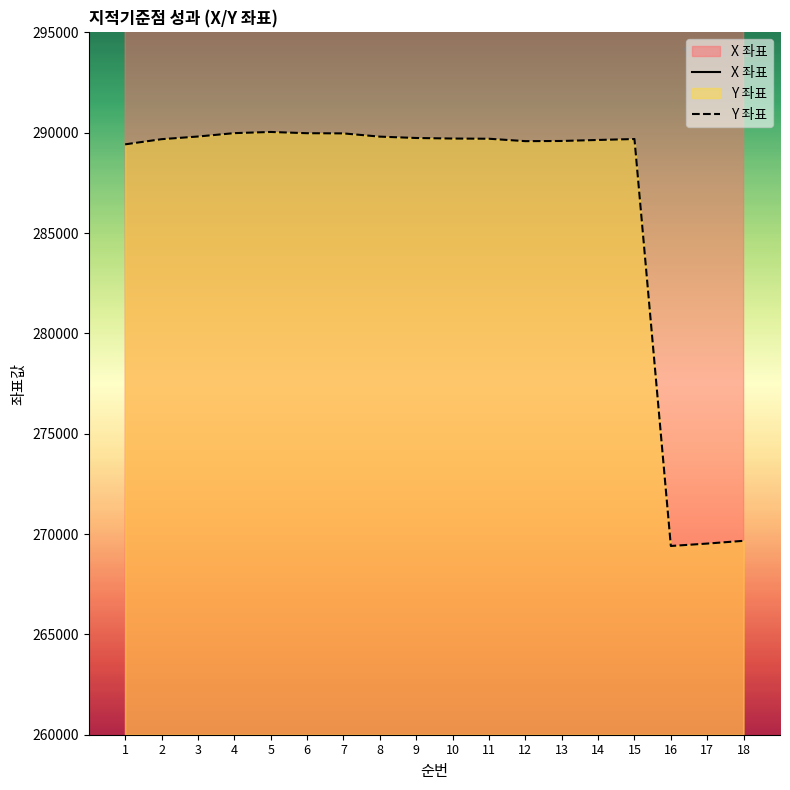

What is the average value of the X 좌표 series?

302653.7